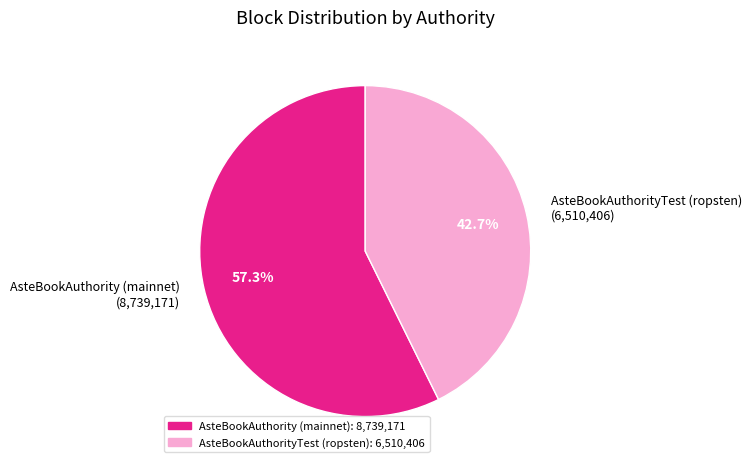

To the nearest percent, what is the difference between the AsteBookAuthorityTest (ropsten) and AsteBookAuthority (mainnet) slice percentages?

15%